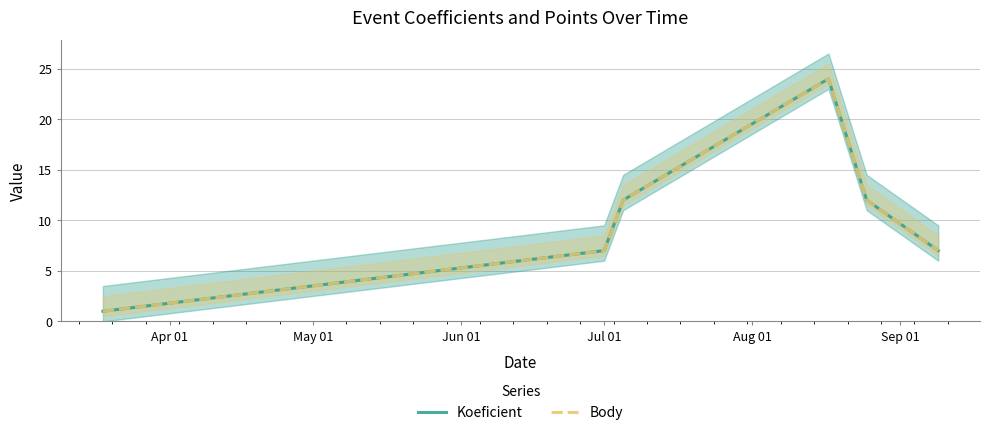

Does the chart have visible grid lines?

Yes